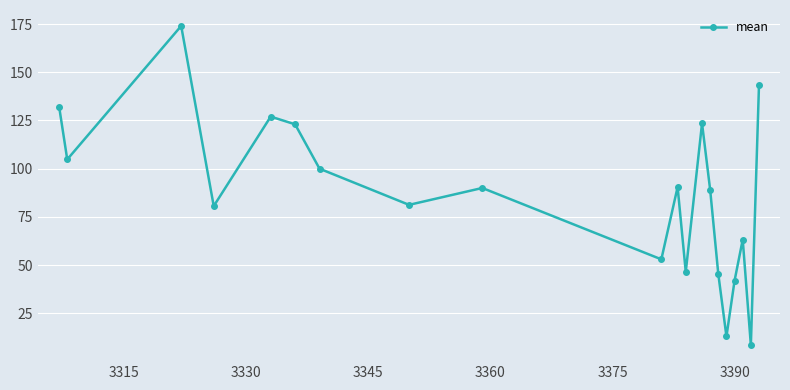

What is the value of the 9th point from the left?

90.0